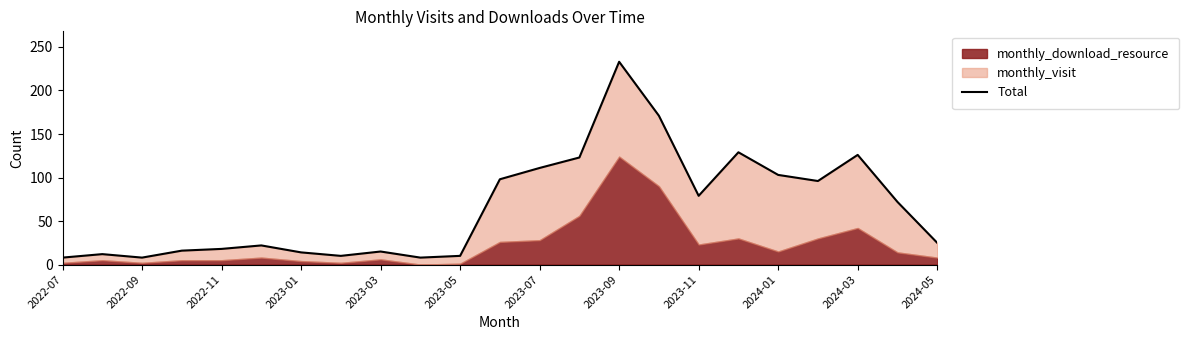

Does the chart have visible grid lines?

No